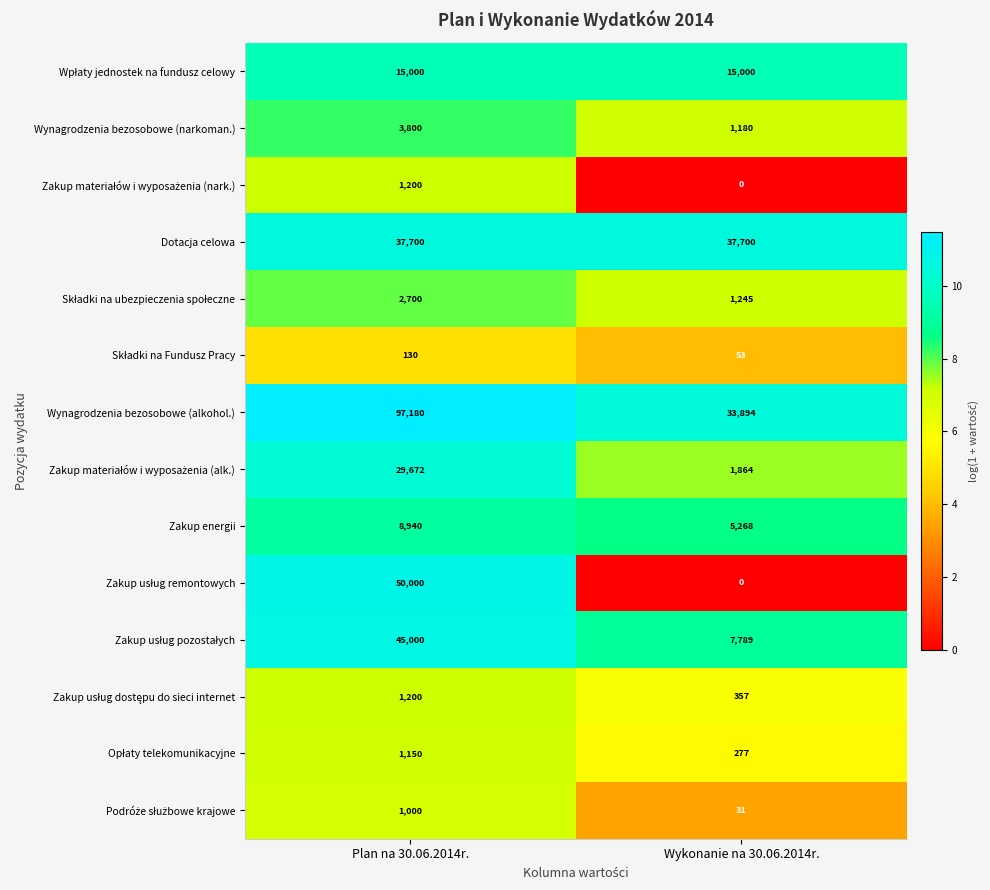

Between Plan na 30.06.2014r. and Wykonanie na 30.06.2014r., which series saw the biggest shift?

Wynagrodzenia bezosobowe (alkohol.)